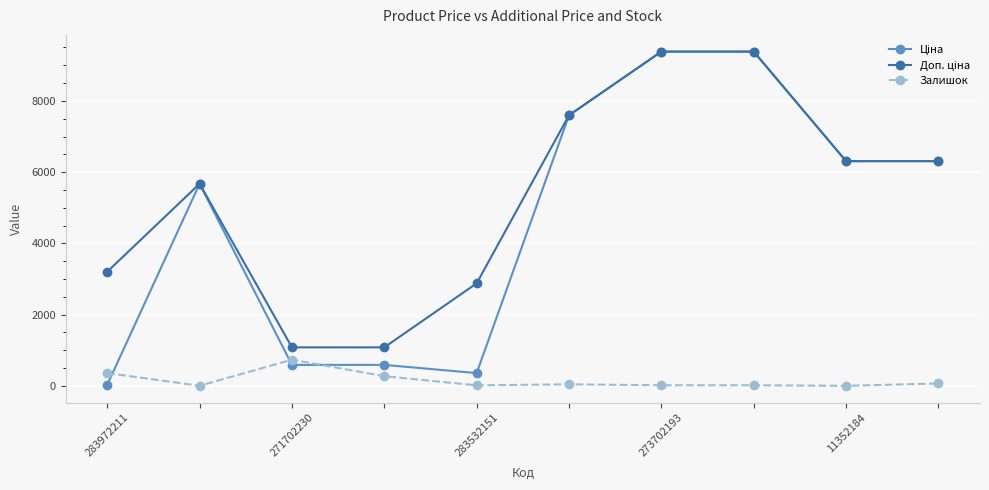

What is the greatest value displayed?

9384.0